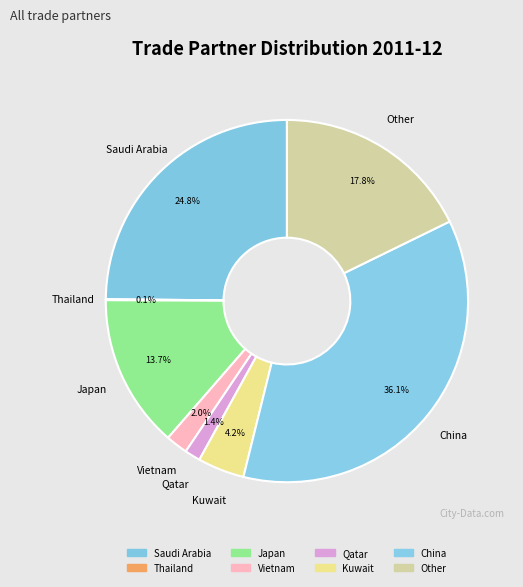

To the nearest percent, what percentage of the pie is Vietnam?

2%